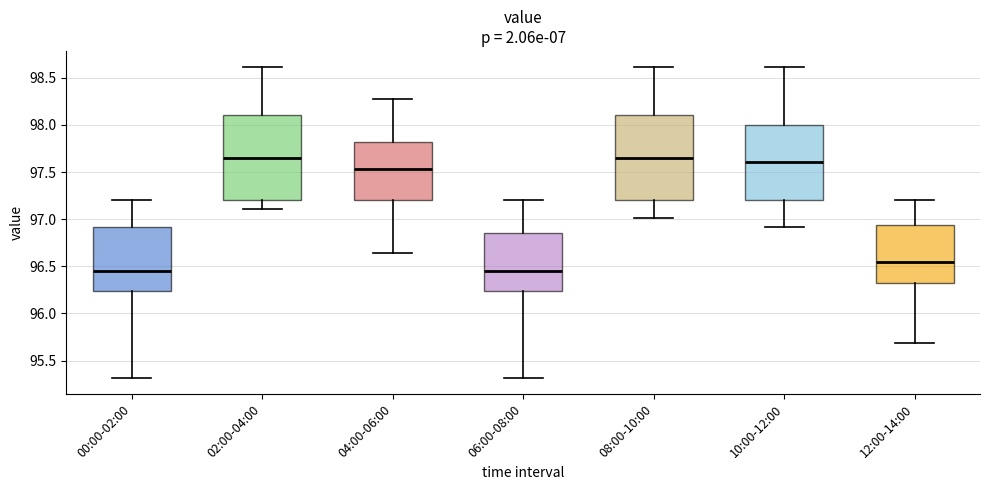

Reading left to right, transcribe this box plot: for each box, give where its median line is, the range the box spans, and where its two whiskers end, as read against the y-axis. The values are not printed on the chart, so give them approximately, as read against the axis.

00:00-02:00: median 96.45, box 96.25 to 96.90, whiskers 95.30 to 97.20
02:00-04:00: median 97.65, box 97.20 to 98.10, whiskers 97.10 to 98.60
04:00-06:00: median 97.55, box 97.20 to 97.80, whiskers 96.65 to 98.30
06:00-08:00: median 96.45, box 96.25 to 96.85, whiskers 95.30 to 97.20
08:00-10:00: median 97.65, box 97.20 to 98.10, whiskers 97.00 to 98.60
10:00-12:00: median 97.60, box 97.20 to 98.00, whiskers 96.90 to 98.60
12:00-14:00: median 96.55, box 96.35 to 96.95, whiskers 95.70 to 97.20